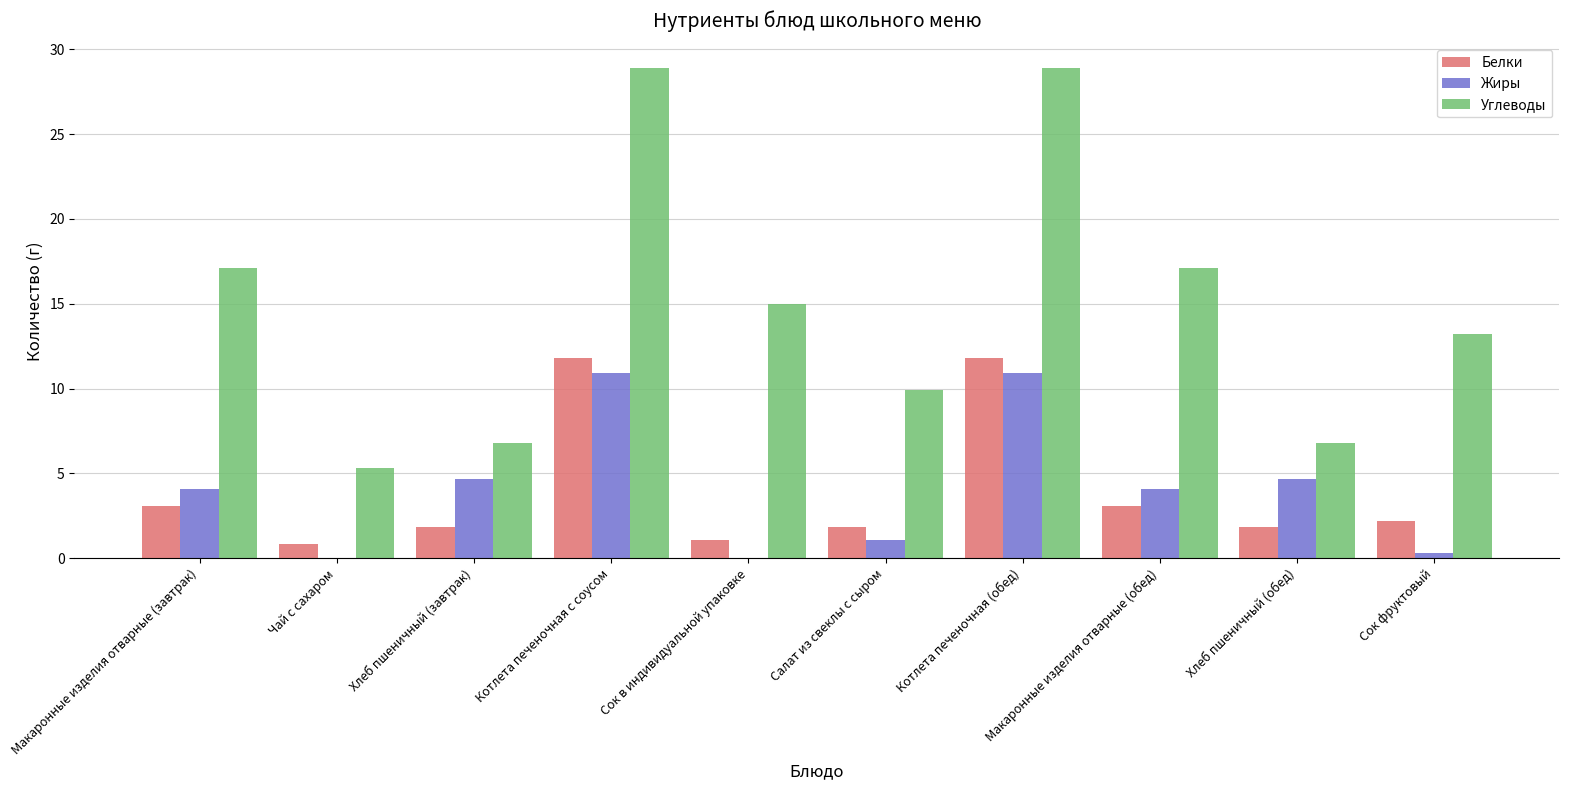

Which series changed the most between Котлета печеночная (обед) and Сок фруктовый?

Углеводы